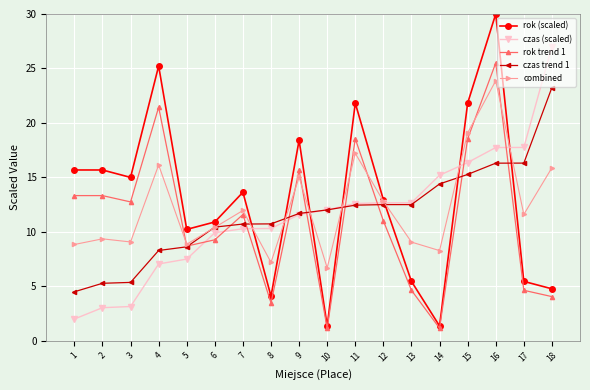

Where is the first local maximum for combined?

2